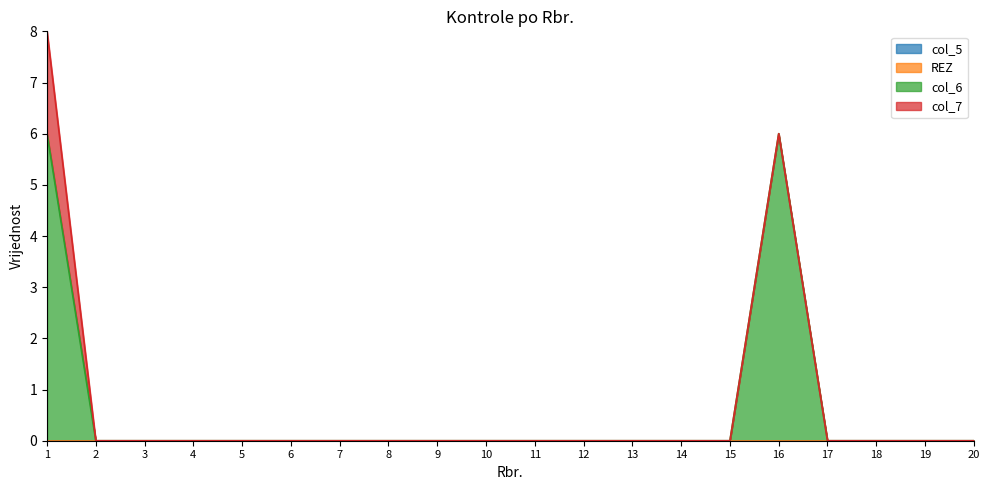

Between 1 and 6, which series saw the biggest shift?

col_6